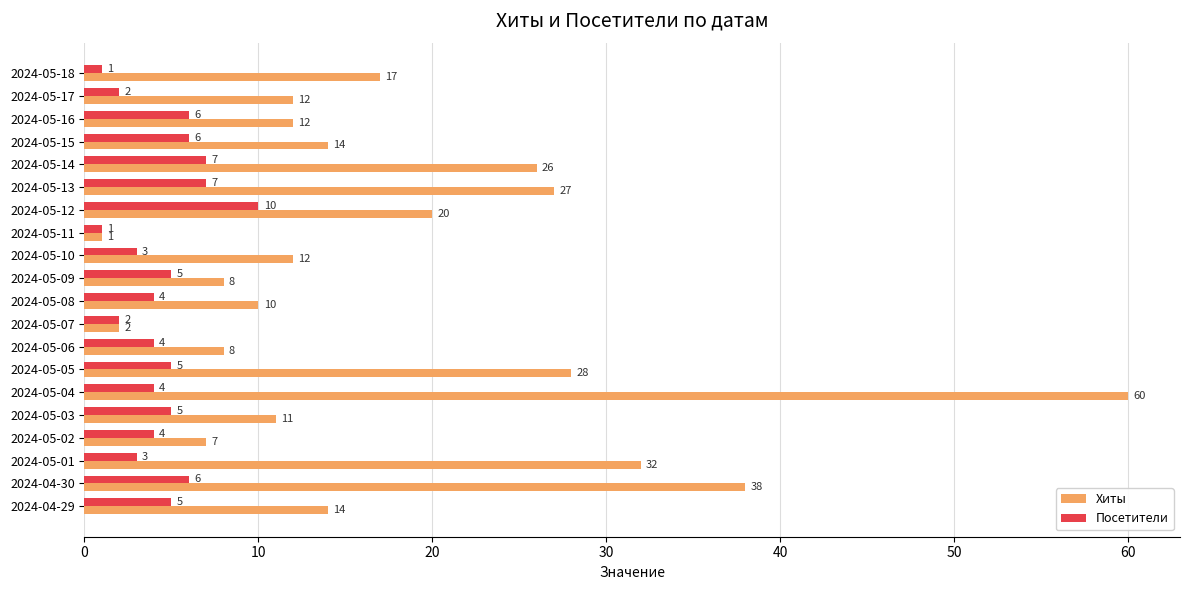

What is the smallest value displayed?

1